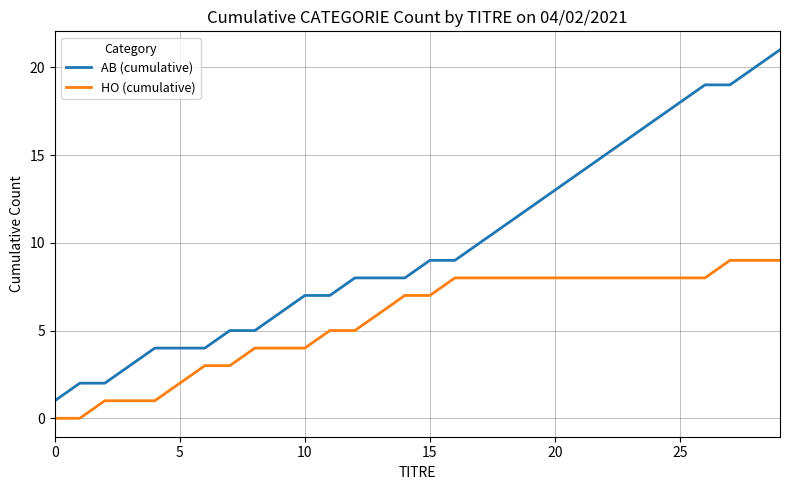

What are all the series names shown in the legend?

AB (cumulative), HO (cumulative)